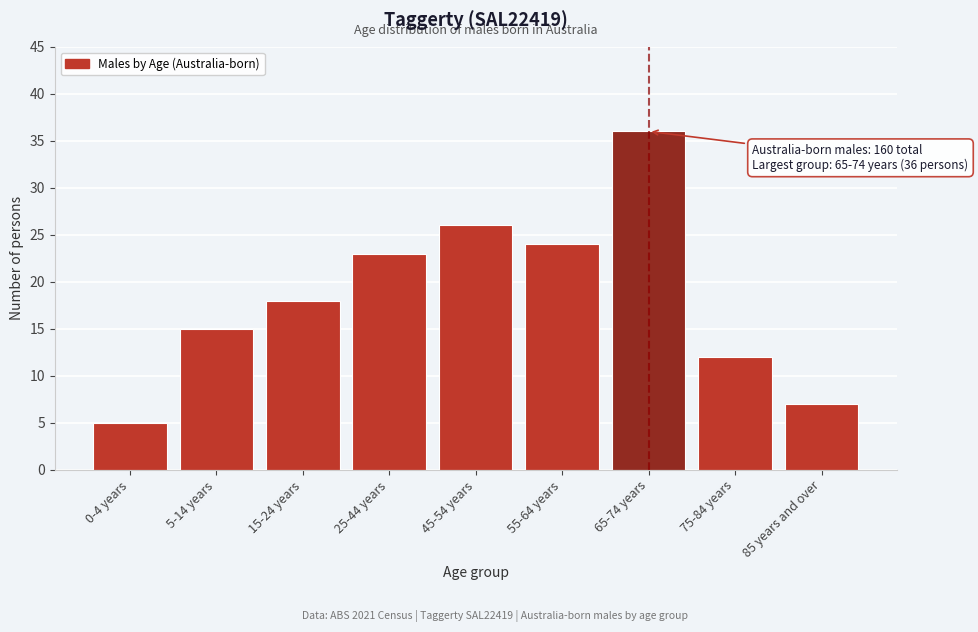

Reading left to right, transcribe all the data shown in this chart.

5	15	18	23	26	24	36	12	7